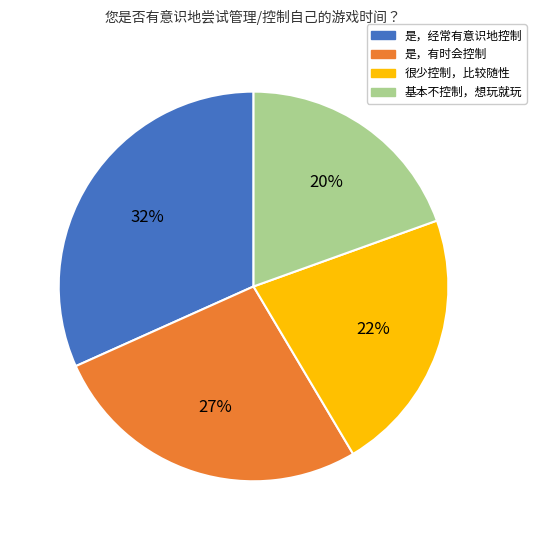

Is 很少控制，比较随性 the majority of the pie?

No